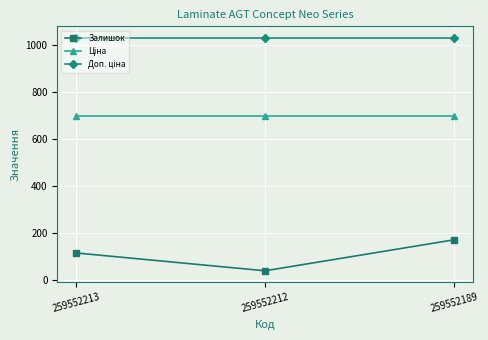

Which series changed the most between 259552213 and 259552212?

Залишок